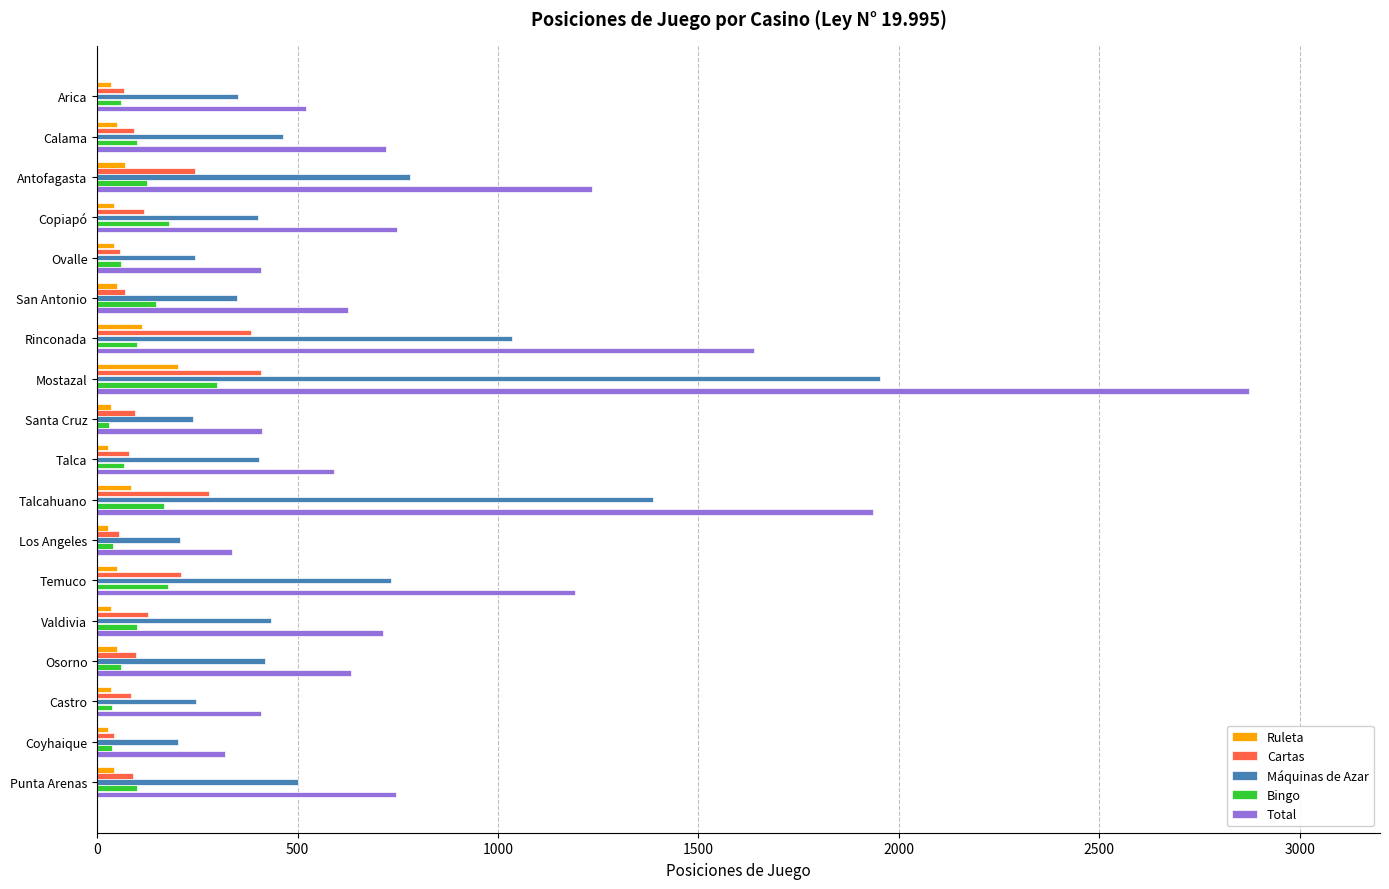

How many data points in Máquinas de Azar are less than 420?

9